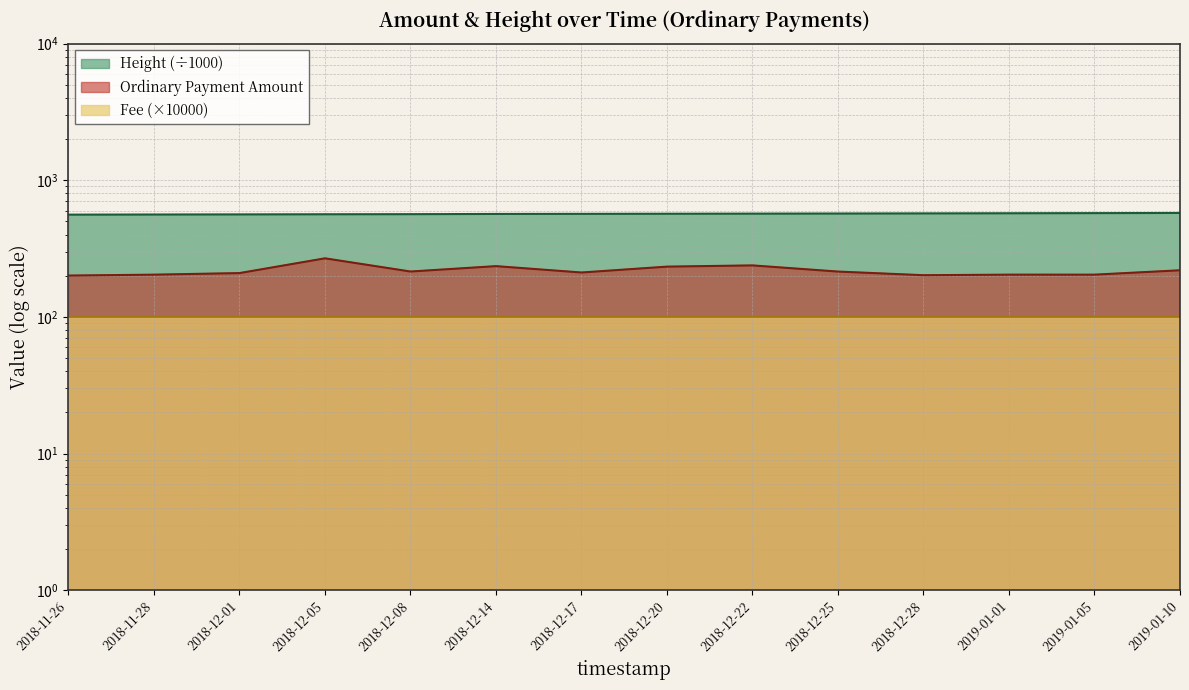

What is the difference between the Ordinary Payment values at 2018-12-17 and 2018-12-25?

3.3